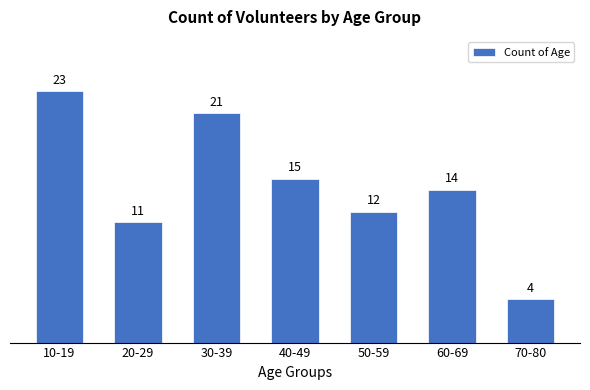

Reading left to right, transcribe all the data shown in this chart.

10-19=23	20-29=11	30-39=21	40-49=15	50-59=12	60-69=14	70-80=4